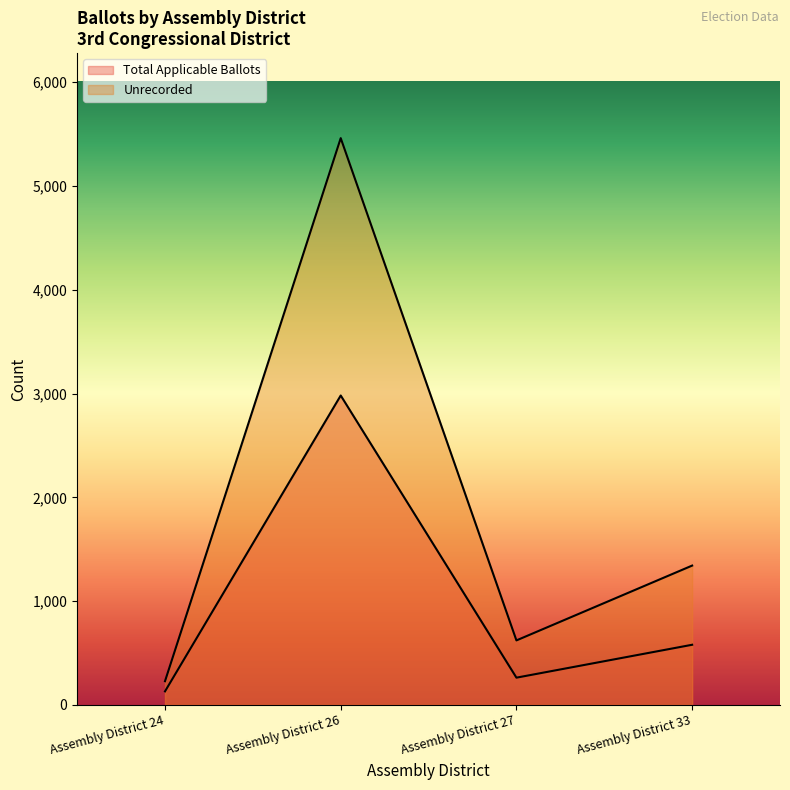

What are all the series names shown in the legend?

Total Applicable Ballots, Unrecorded